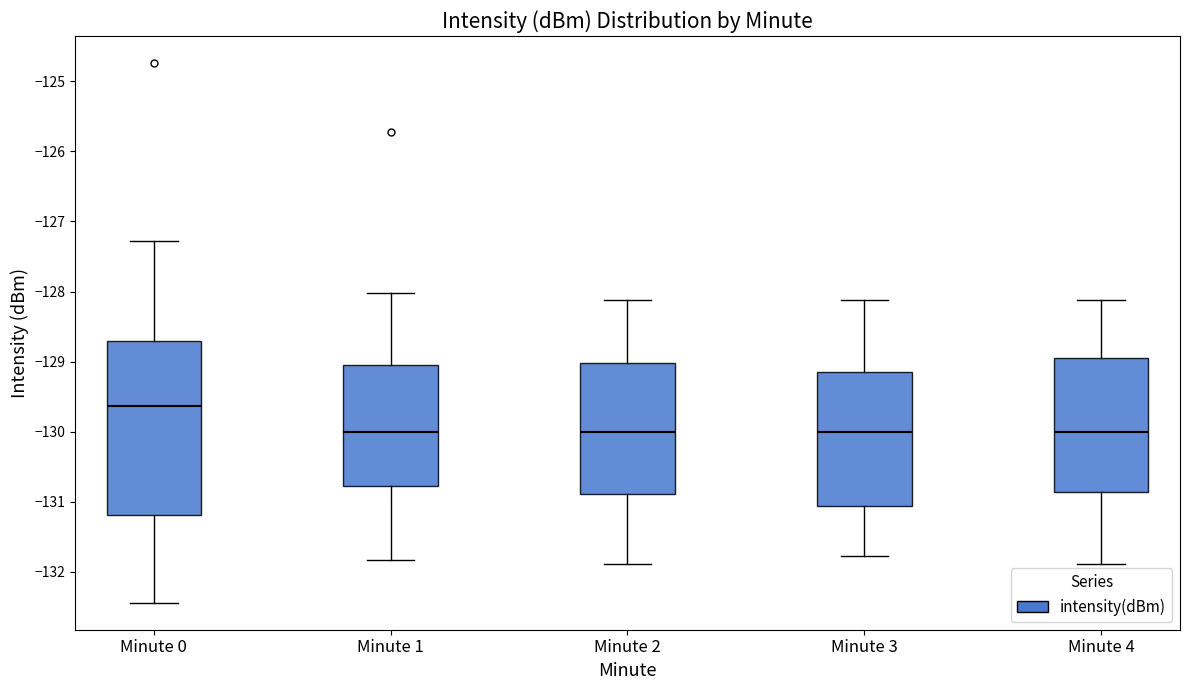

Comparing the boxes themselves (not the whiskers), which one is the tallest?

Minute 0